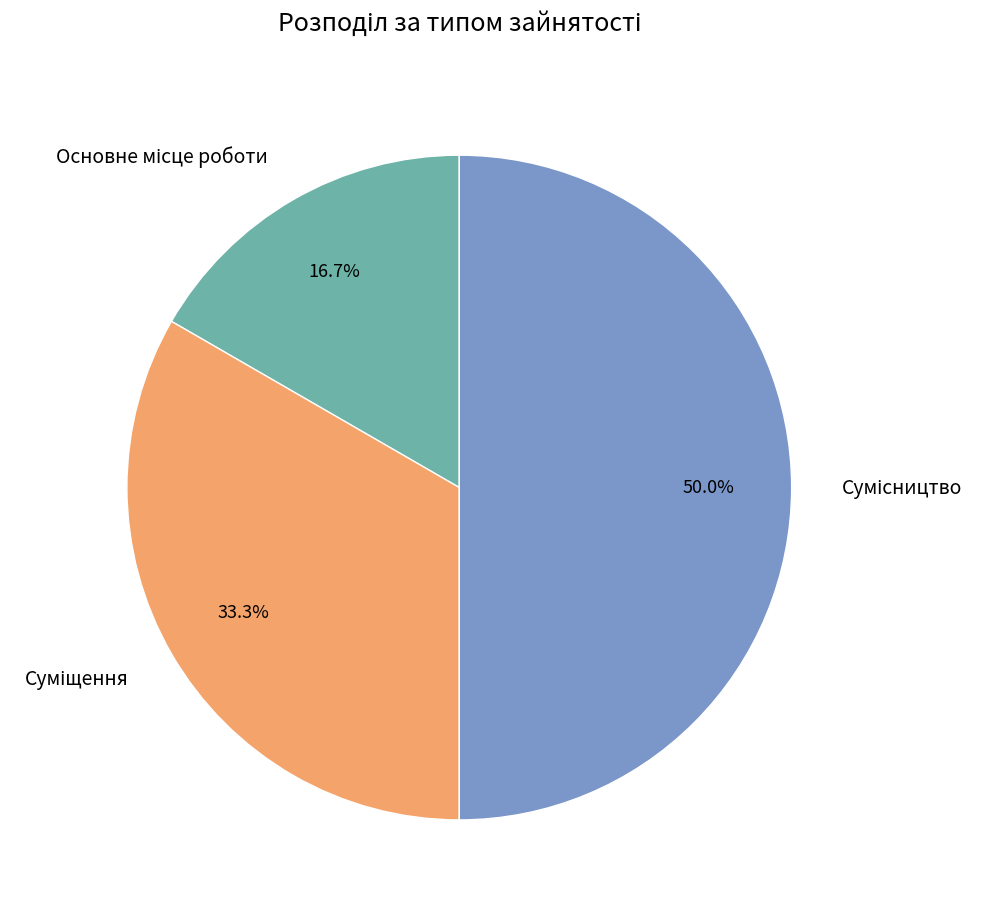

Between Основне місце роботи and Сумісництво, which is larger?

Сумісництво